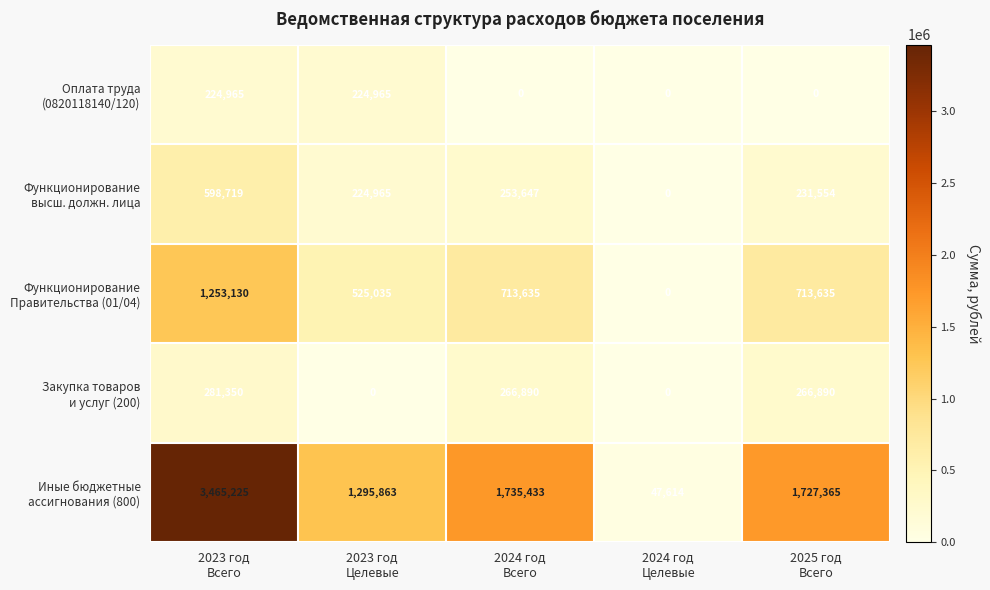

How many distinct data groups are displayed?

5